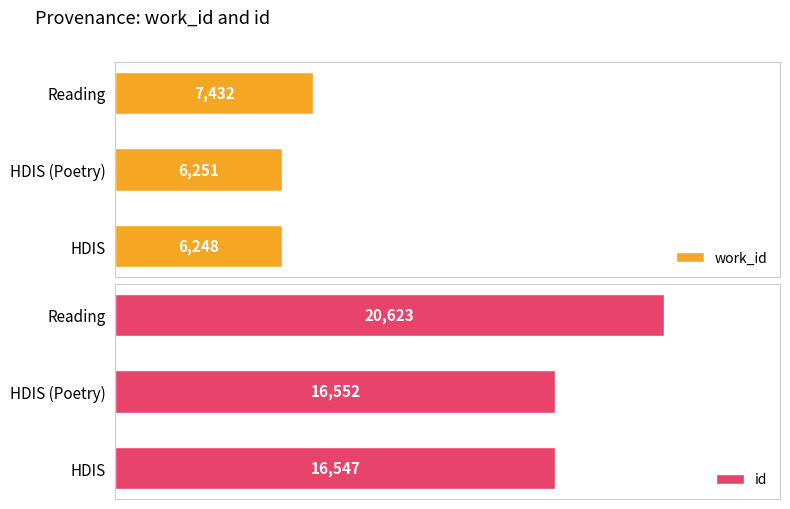

What is the greatest value displayed?

20623